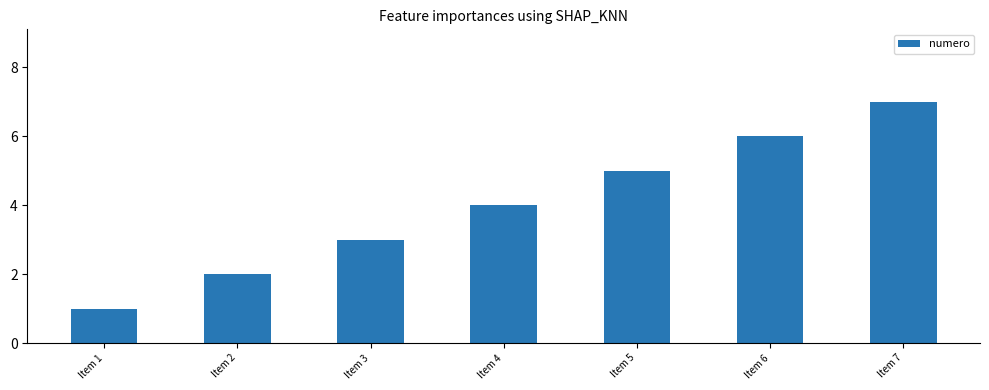

What is the average value?

4